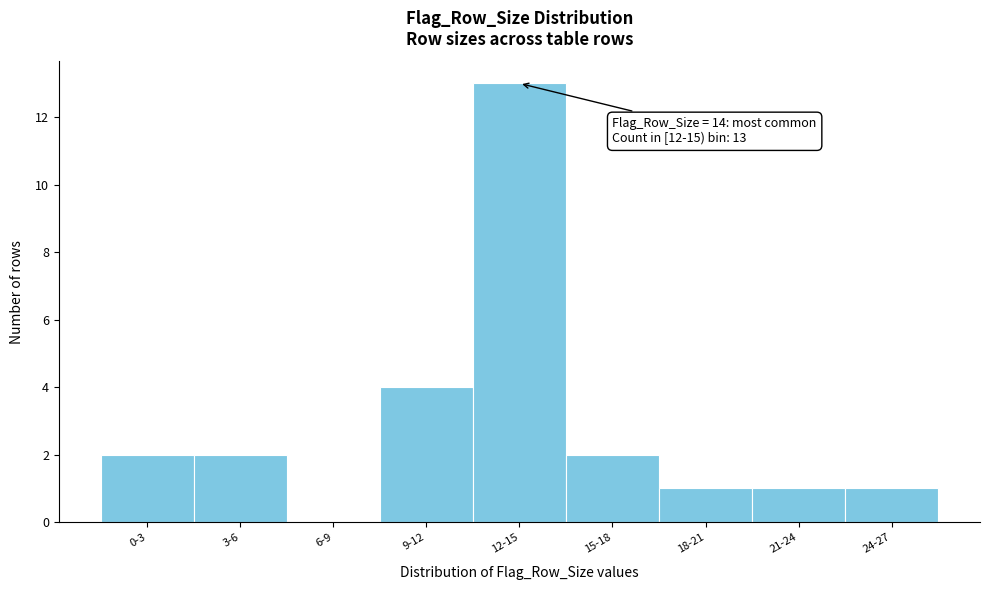

Reading left to right, transcribe all the data shown in this chart.

0-3=2	3-6=2	6-9=0	9-12=4	12-15=13	15-18=2	18-21=1	21-24=1	24-27=1